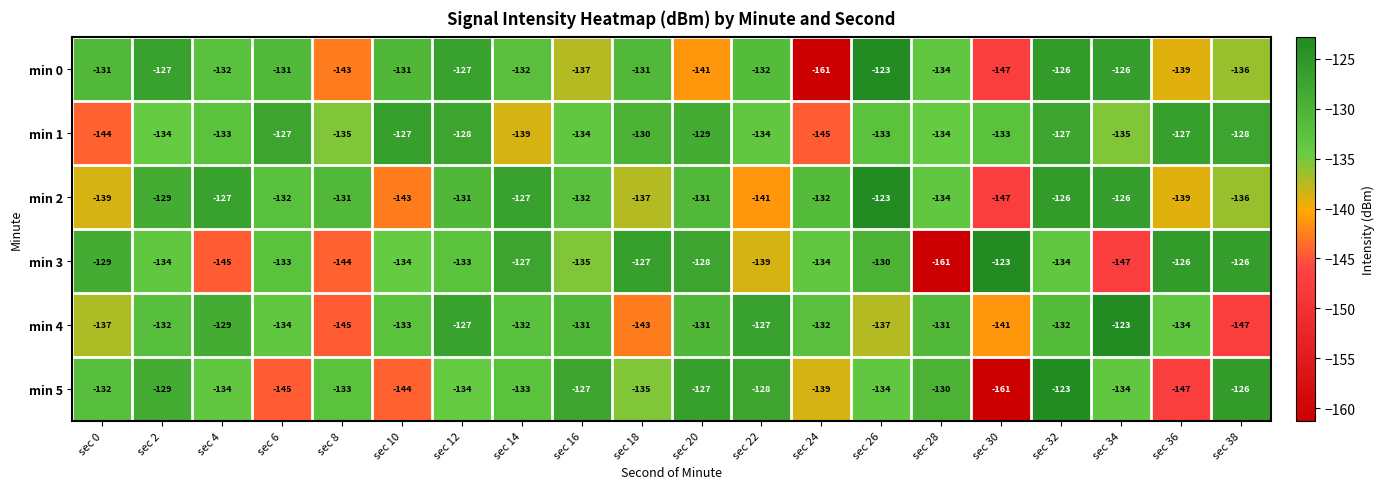

At which label is min 0 closest to -142?

sec 8